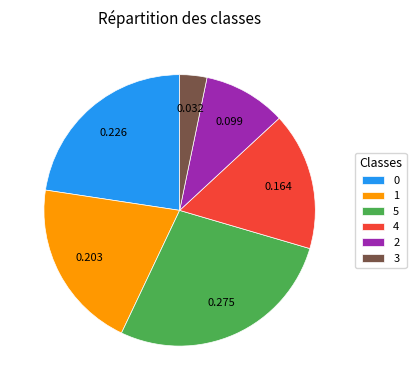

How many slices are in this pie chart?

6